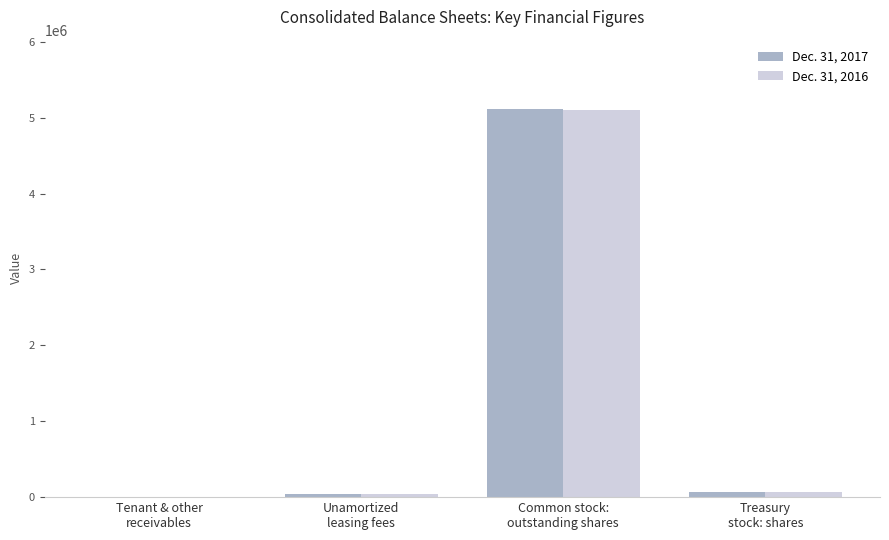

What is the average value of the Dec. 31, 2017 series?

1302526